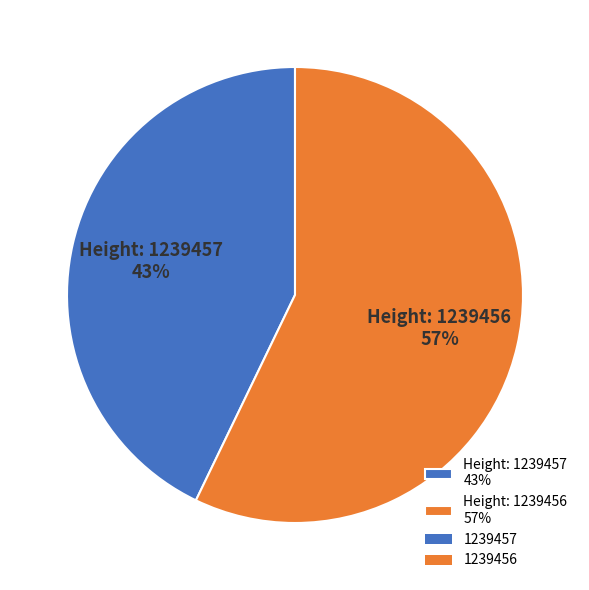

How many segments does this pie chart have?

2